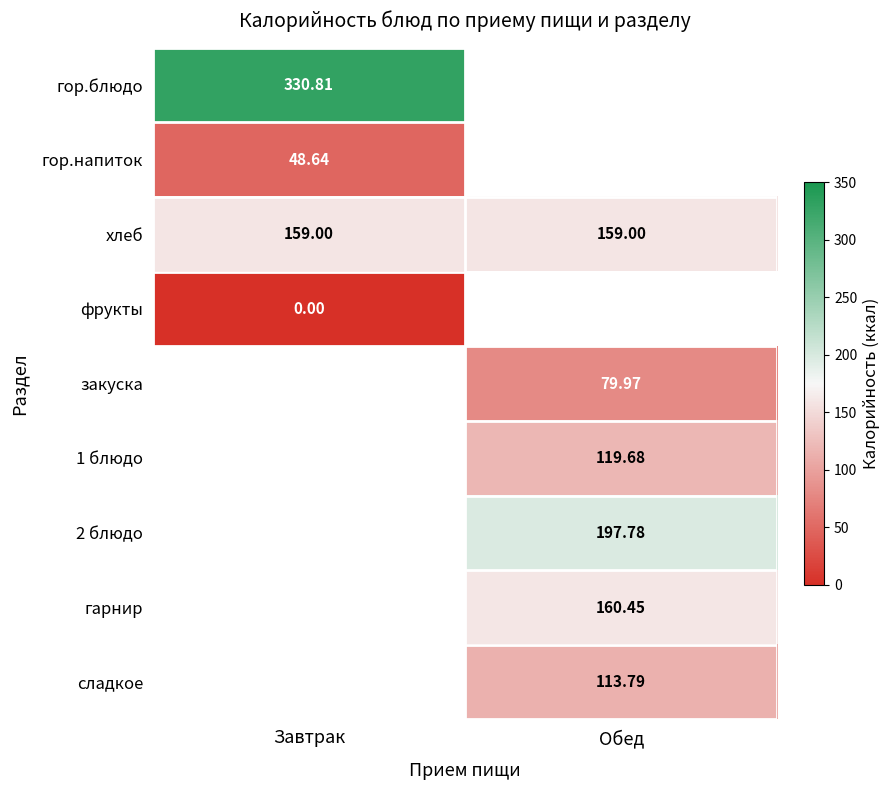

Which has a higher value, Завтрак or Обед?

Обед